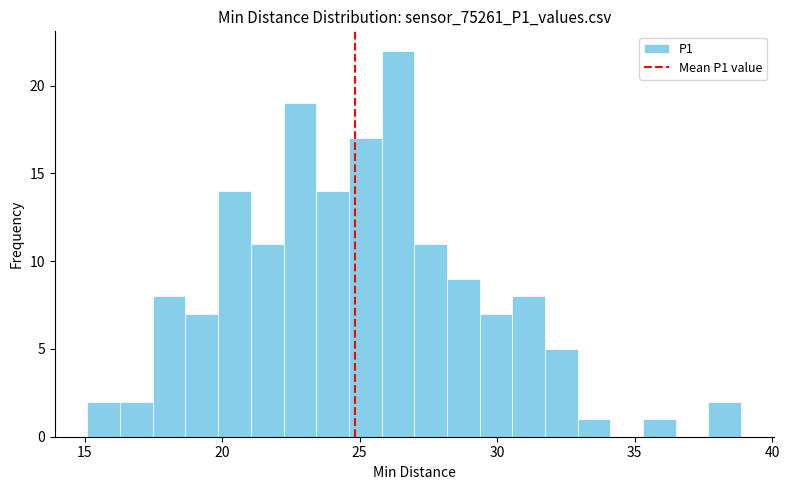

Read against the x-axis, roughly where is the centre of the tallest bar?

26.5